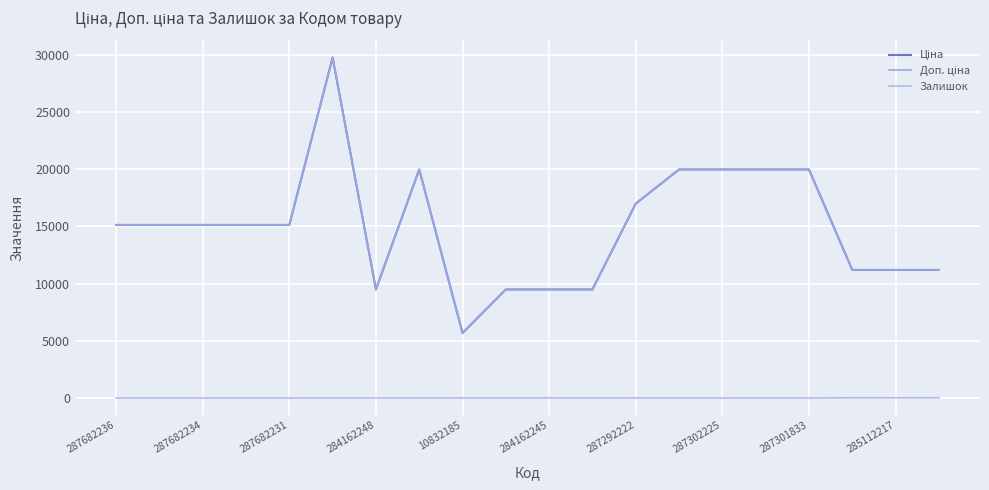

Which series has the largest total across all categories?

Ціна